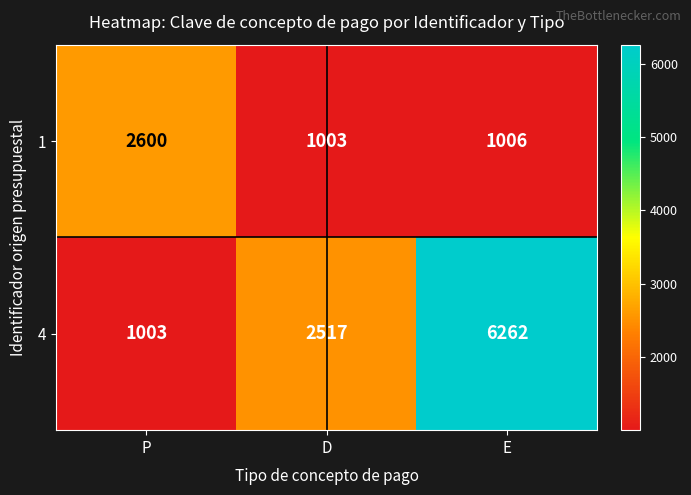

Reading left to right, extract all data points from this chart.

1: 2600	1003	1006
4: 1003	2517	6262